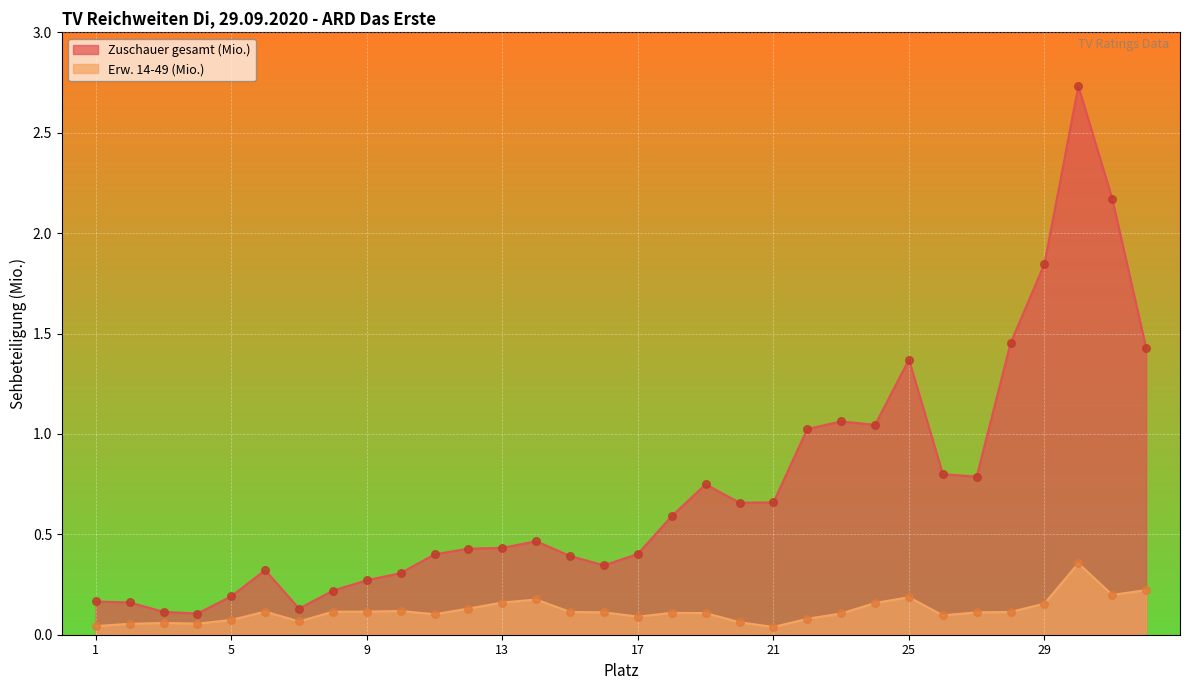

Which series has the widest spread of Y values?

Zuschauer gesamt (Mio.)